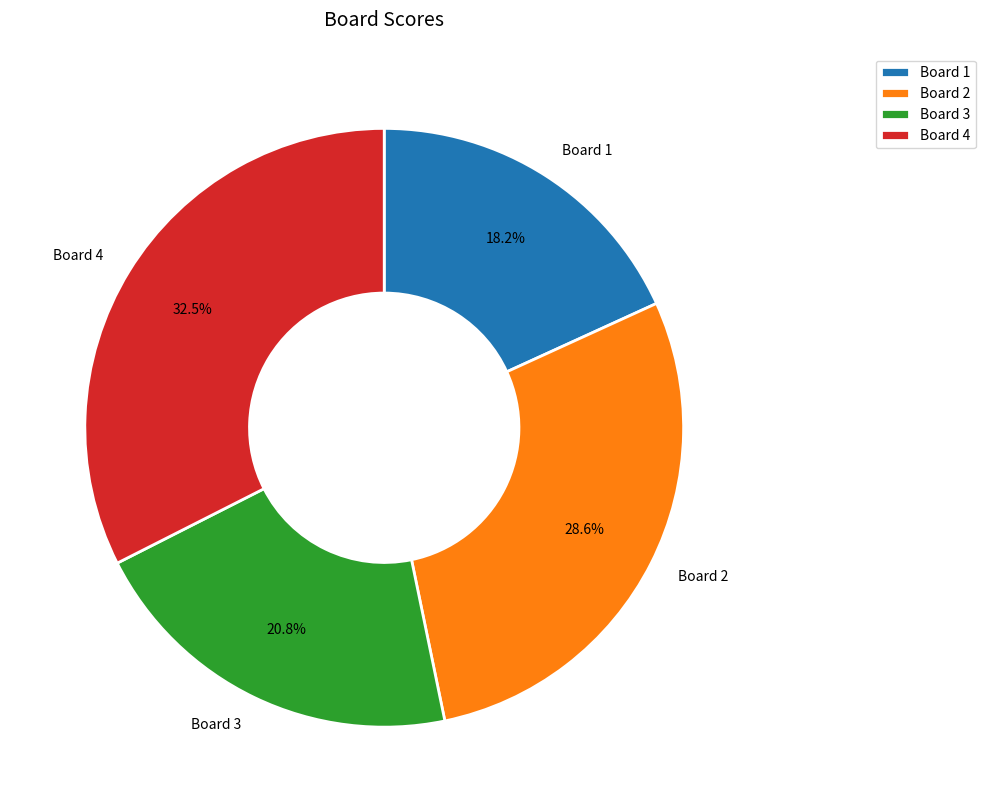

How many slices are in this pie chart?

4